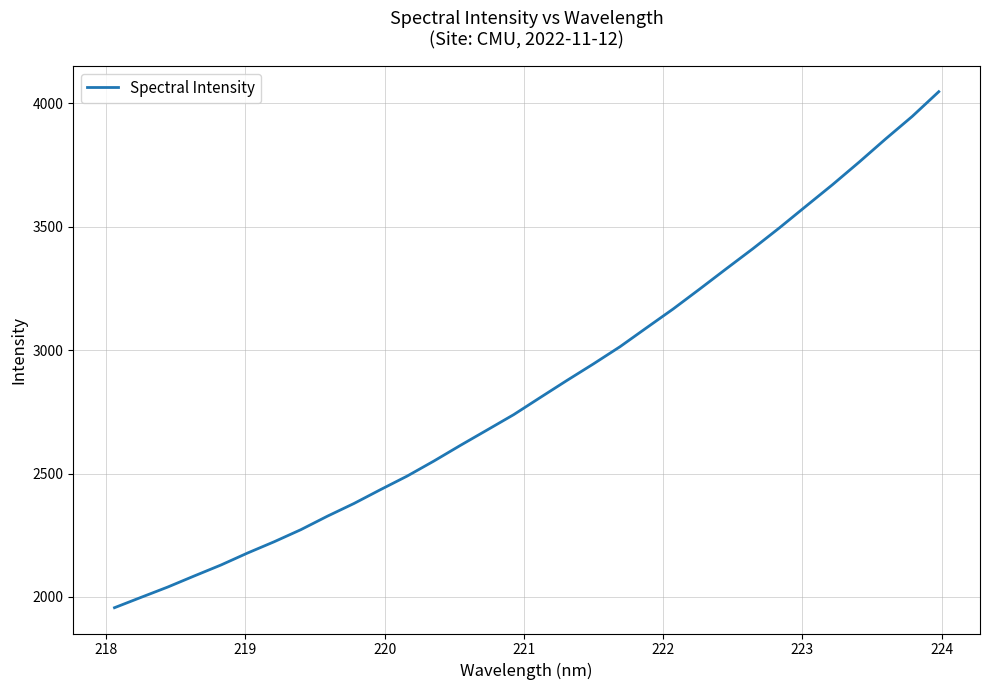

What is the greatest value displayed?

4047.4